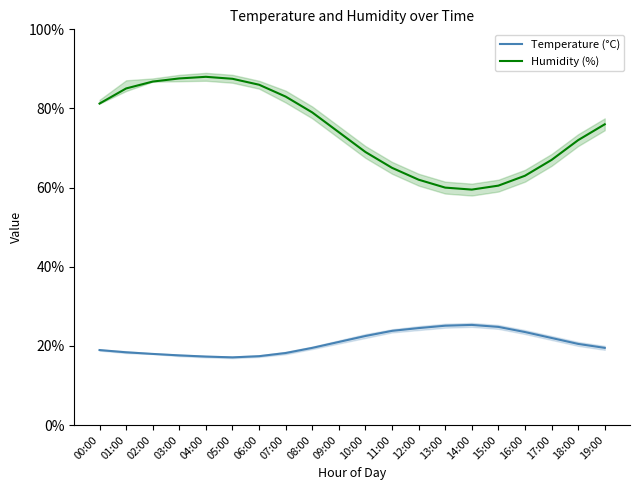

The Humidity (%) series shows 98.3 at 16:00. True or false?

False